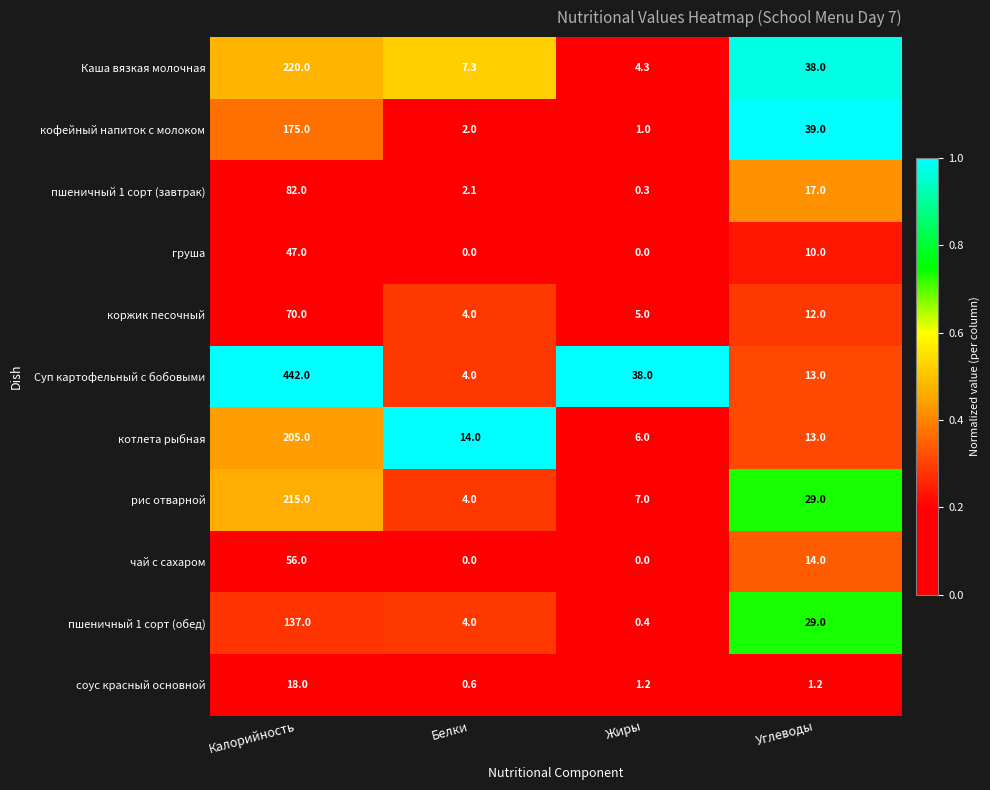

At Калорийность, list the series in order from largest to smallest.

Суп картофельный с бобовыми, Каша вязкая молочная, рис отварной, котлета рыбная, кофейный напиток с молоком, пшеничный 1 сорт (обед), пшеничный 1 сорт (завтрак), коржик песочный, чай с сахаром, груша, соус красный основной